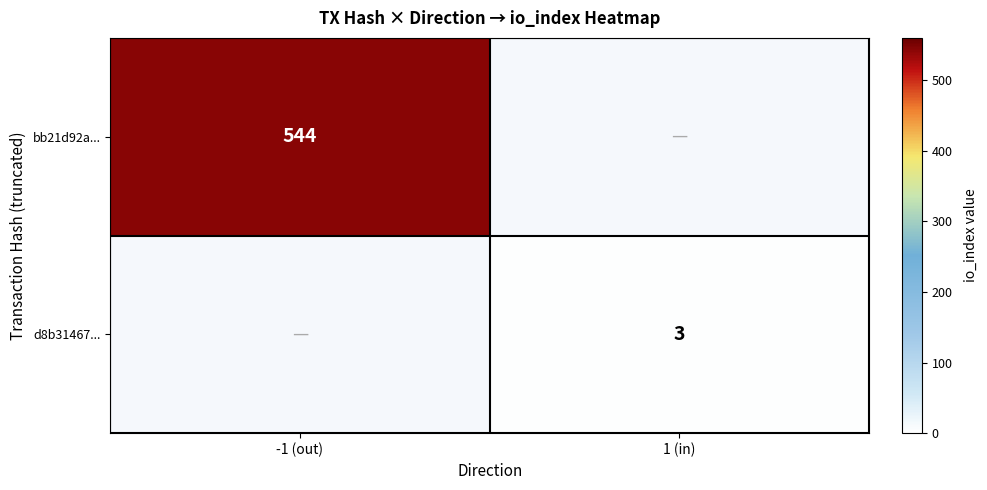

How many categories are shown in the chart?

2